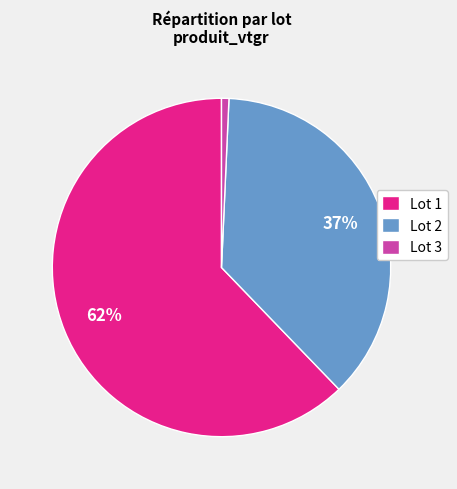

Is there any slice that represents more than half of the pie?

Yes